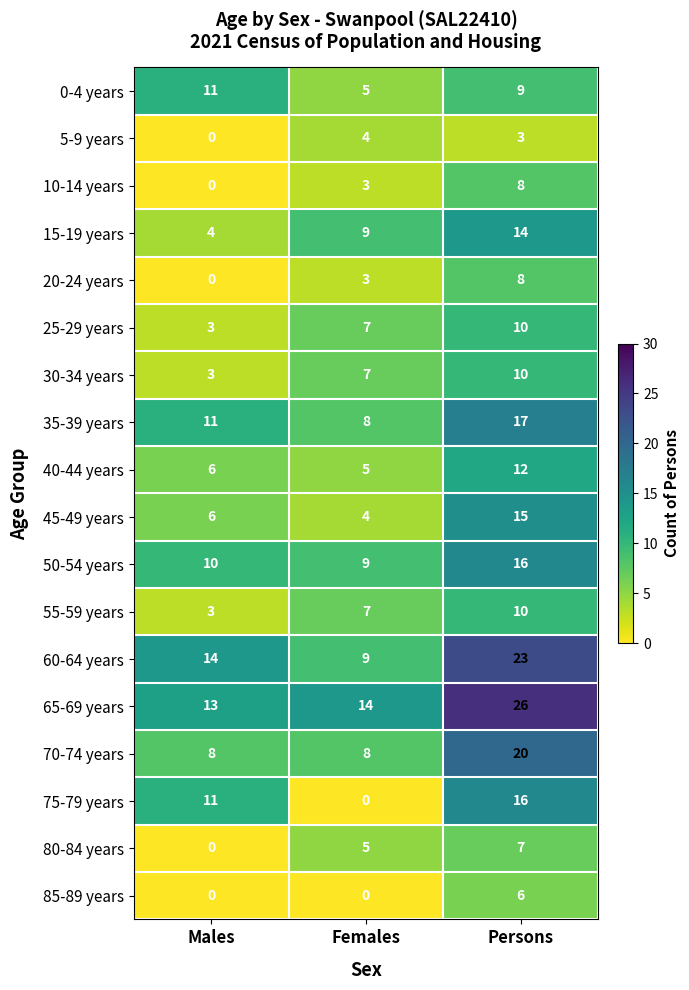

What is the sum of all 60-64 years values?

46